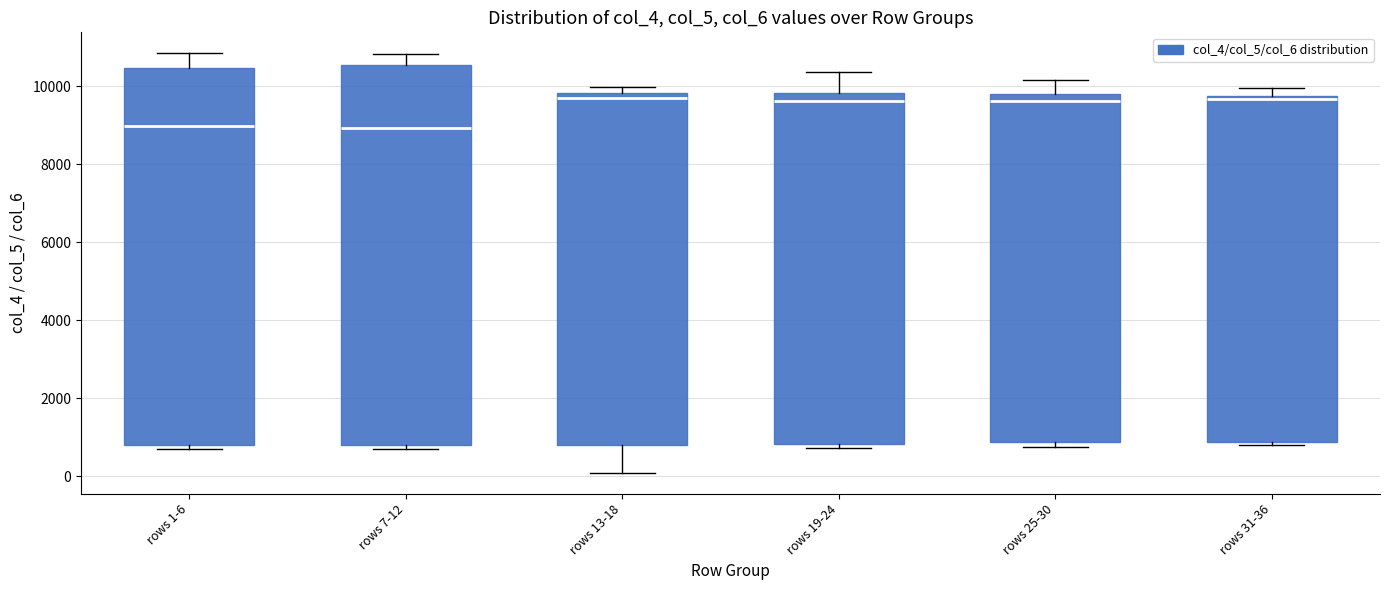

Reading left to right, transcribe this box plot: for each box, give where its median line is, the range the box spans, and where its two whiskers end, as read against the y-axis. The values are not printed on the chart, so give them approximately, as read against the axis.

rows 1-6: median 9000, box 800 to 10400, whiskers 800 (just below the box's lower edge) to 10800
rows 7-12: median 9000, box 800 to 10600, whiskers 800 (just below the box's lower edge) to 10800
rows 13-18: median 9600, box 800 to 9800, whiskers 0 to 10000
rows 19-24: median 9600, box 800 to 9800, whiskers 800 (just below the box's lower edge) to 10400
rows 25-30: median 9600, box 800 to 9800, whiskers 800 (just below the box's lower edge) to 10200
rows 31-36: median 9600, box 800 to 9800, whiskers 800 (just below the box's lower edge) to 10000